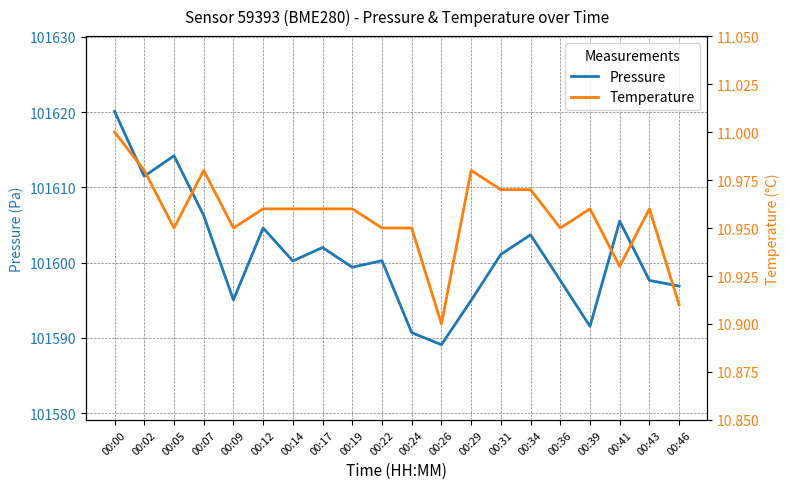

True or false: Pressure and Temperature cross at least once.

False